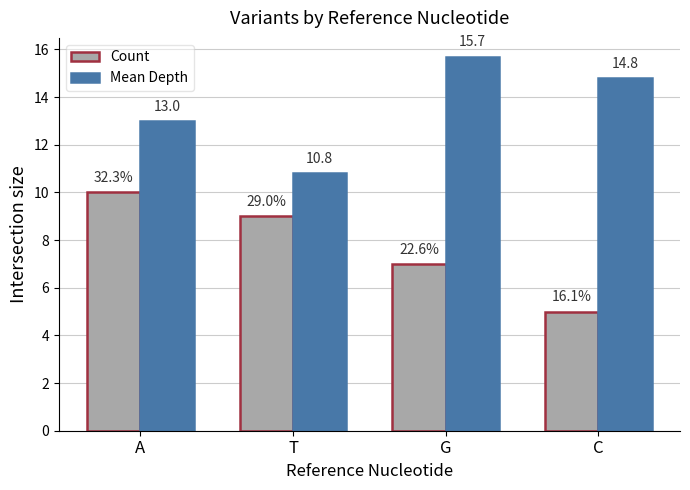

List the series in order of their peak value, highest first.

Mean Depth, Count